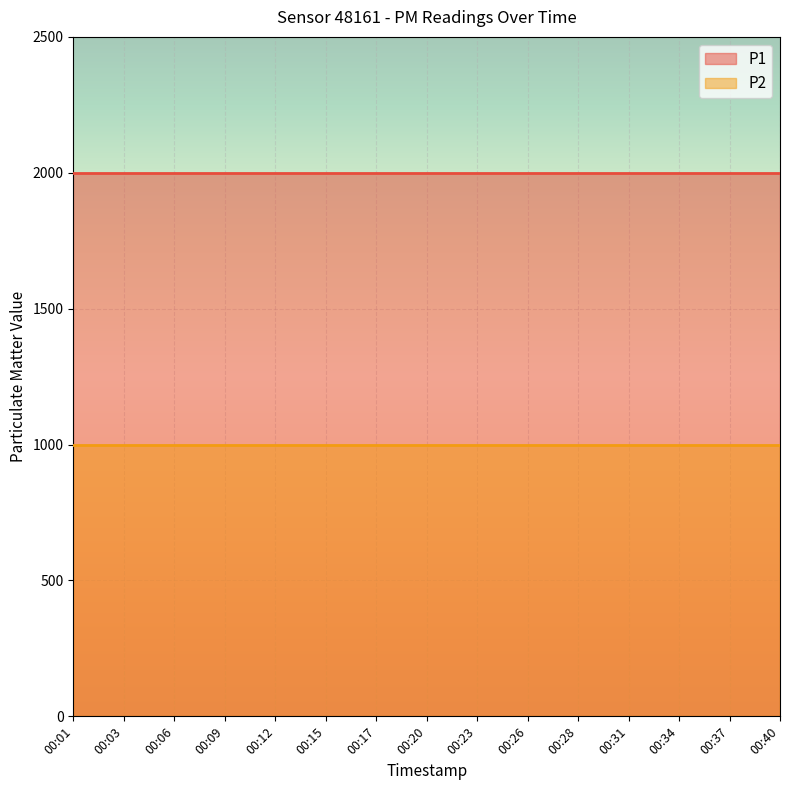

What is the spread (max minus min) of values at 00:15?

1000.0